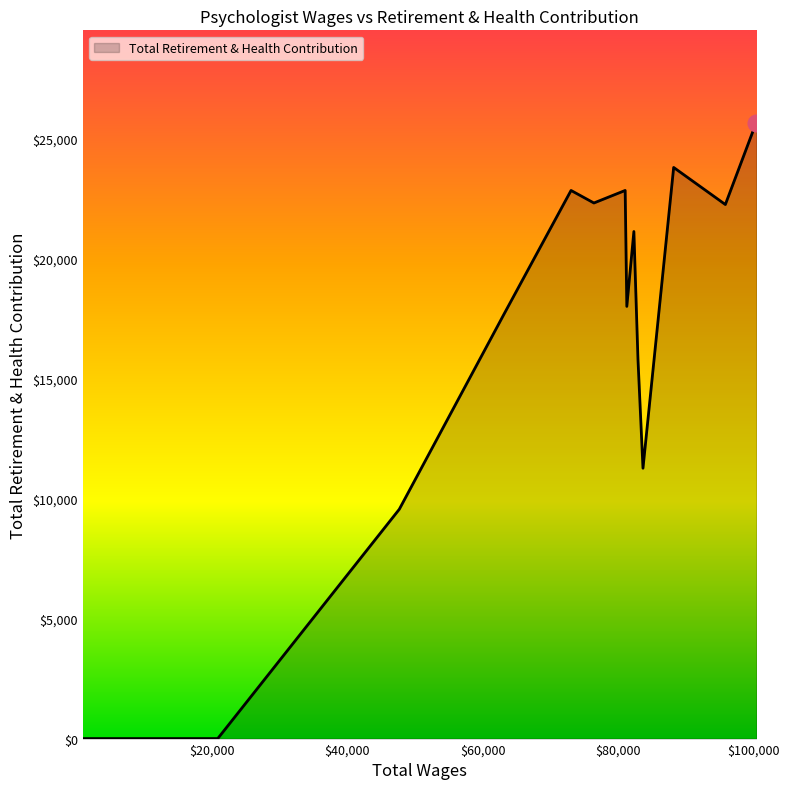

What is the maximum value shown in the chart?

25649